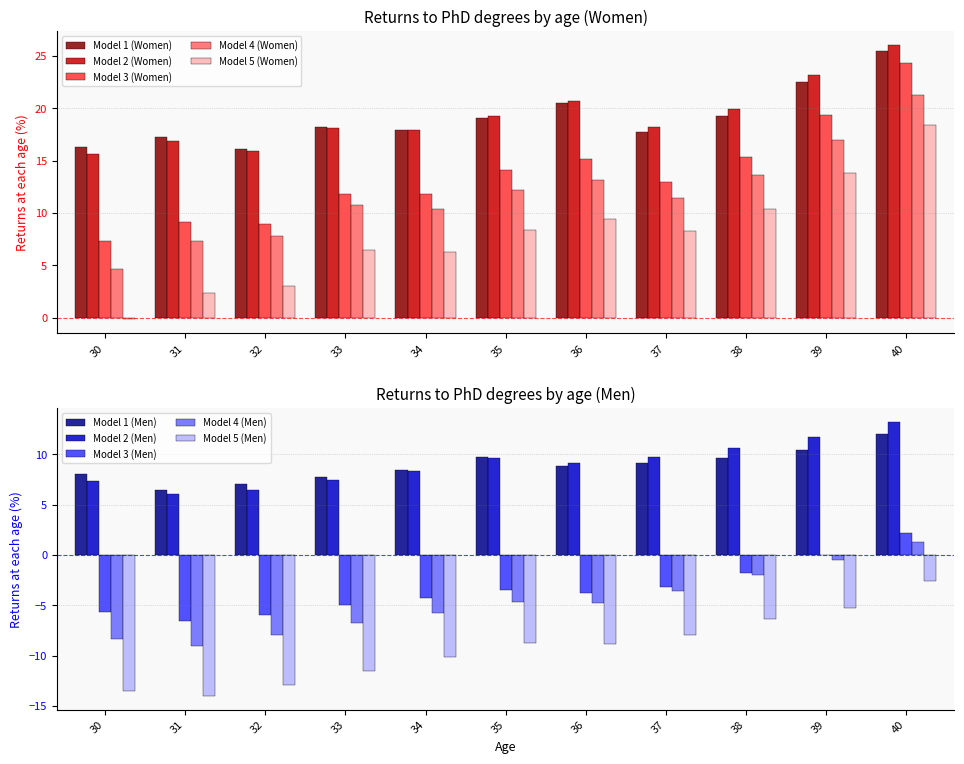

Between 30 and 39, which series saw the biggest shift?

Model 5 (Women)